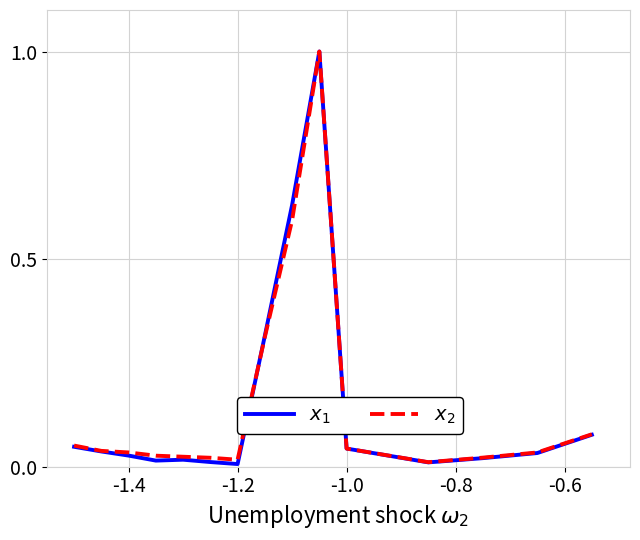

What is the label of the 15th point from the right?

-1.4